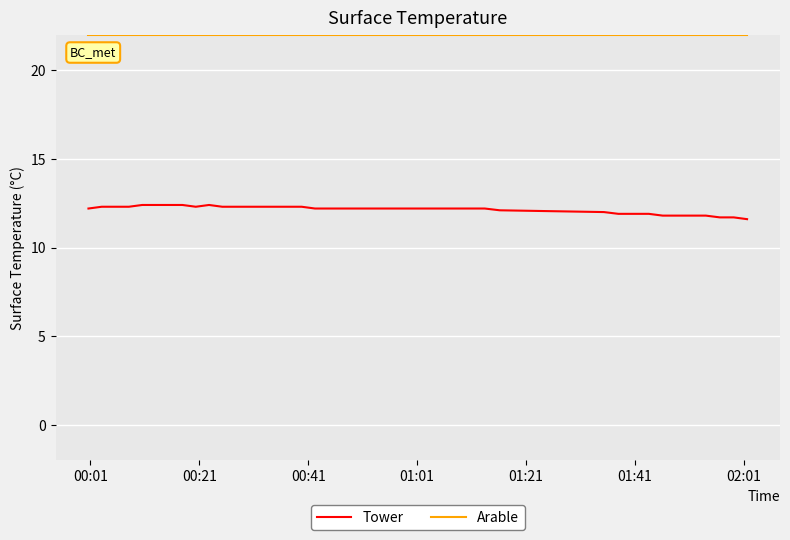

True or false: Arable and Tower intersect in this chart.

False